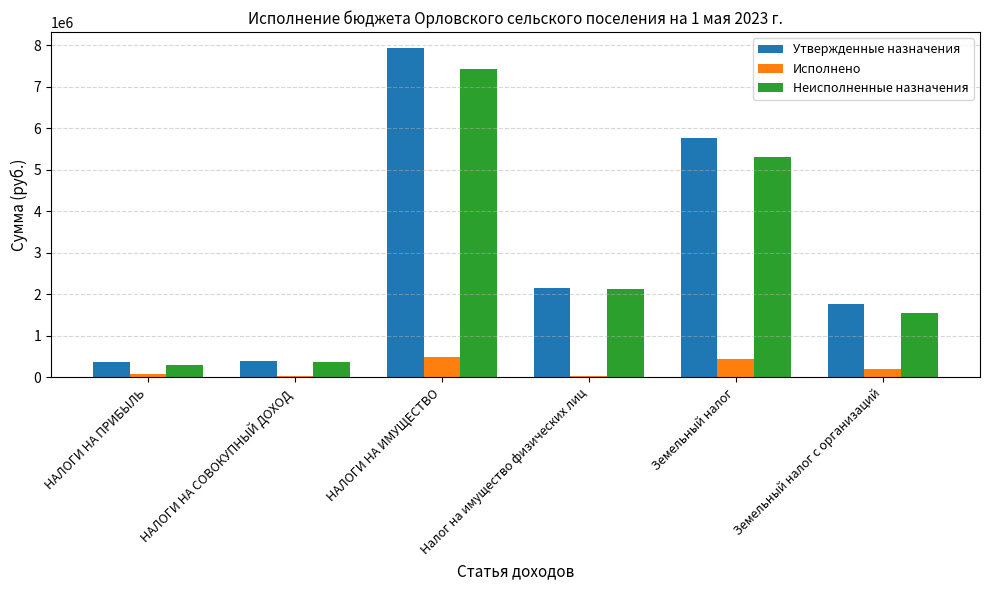

What is the value of the Неисполненные назначения bar at the 2nd from the left?

363802.0